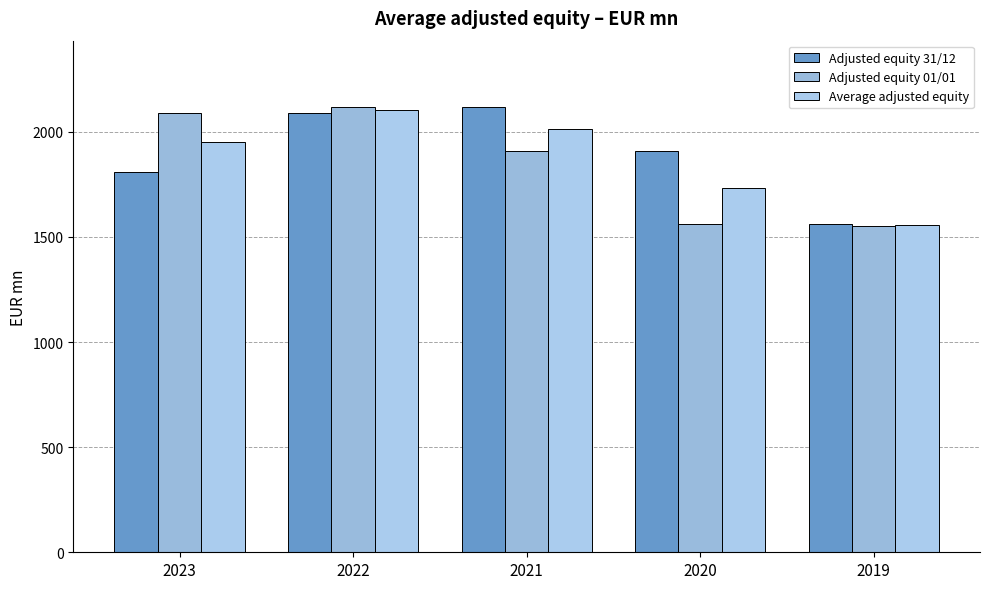

What is the sum of all Adjusted equity 31/12 values?

9479.7